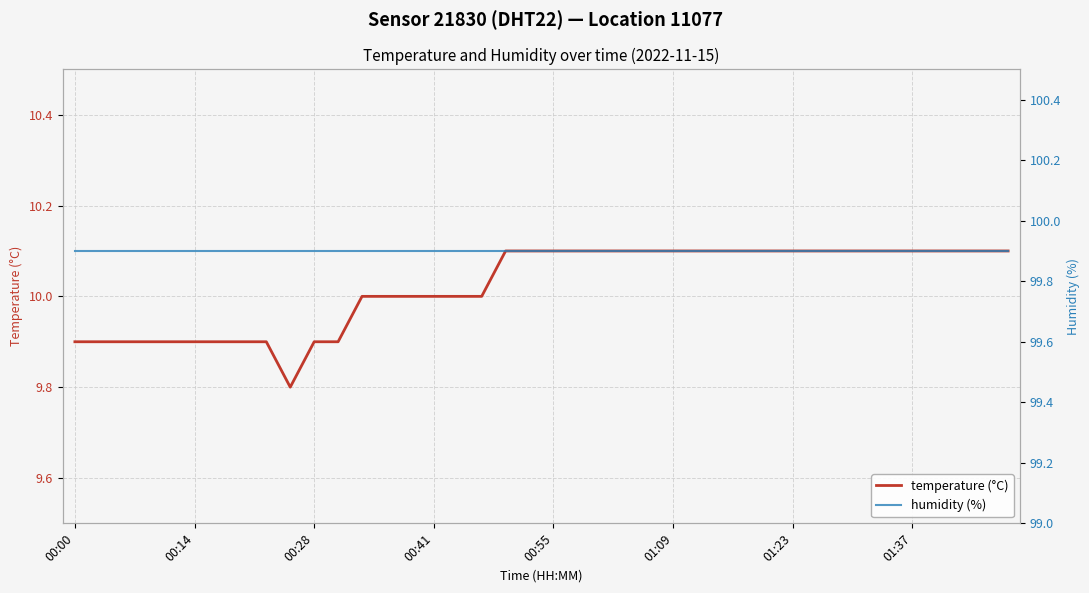

True or false: temperature (°C) has a value of 17.0 at 32.

False